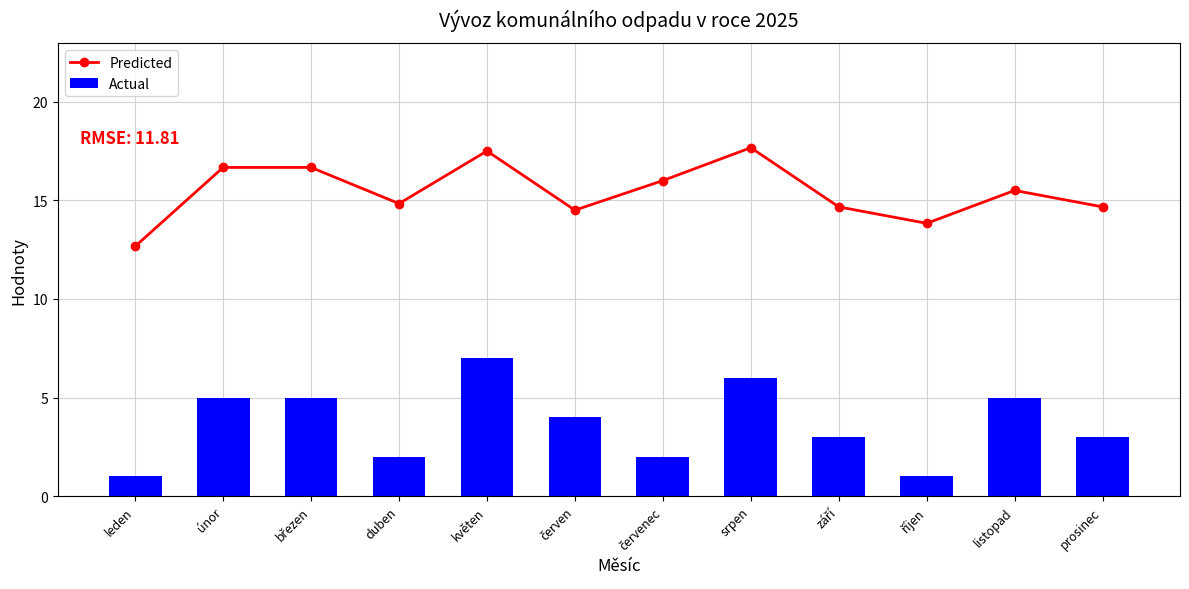

What is the maximum value for Actual?

7